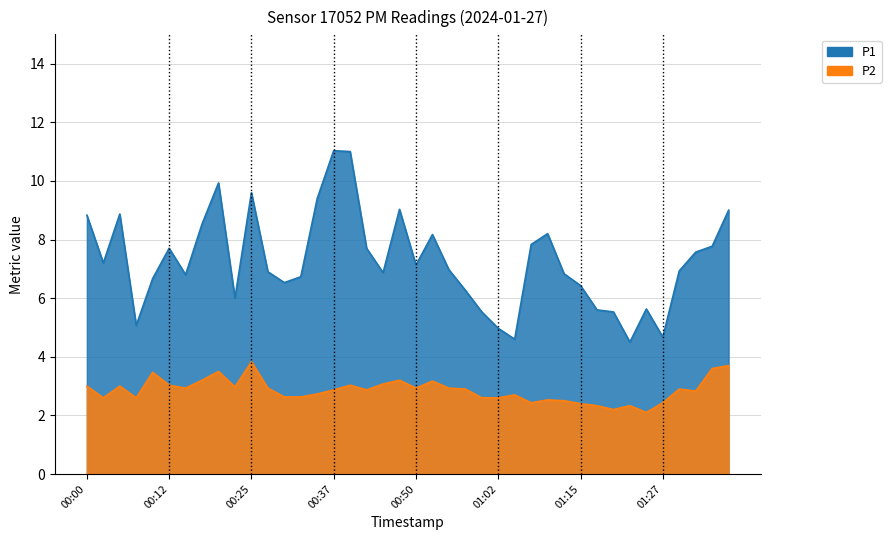

What is the sum of all P1 values?

290.5